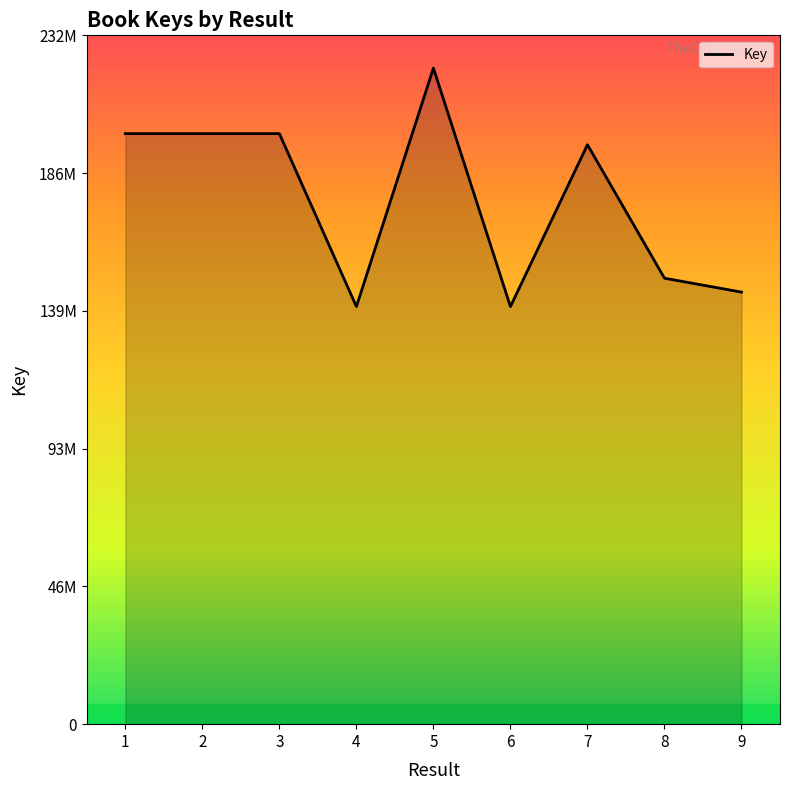

Rank the categories by value from lowest to highest.

6, 4, 9, 8, 7, 3, 1, 2, 5